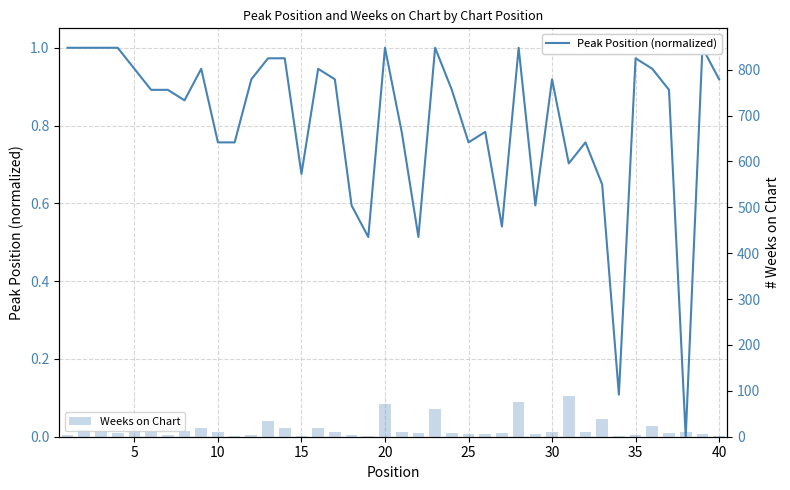

What is the highest value of the Weeks on Chart series?

89